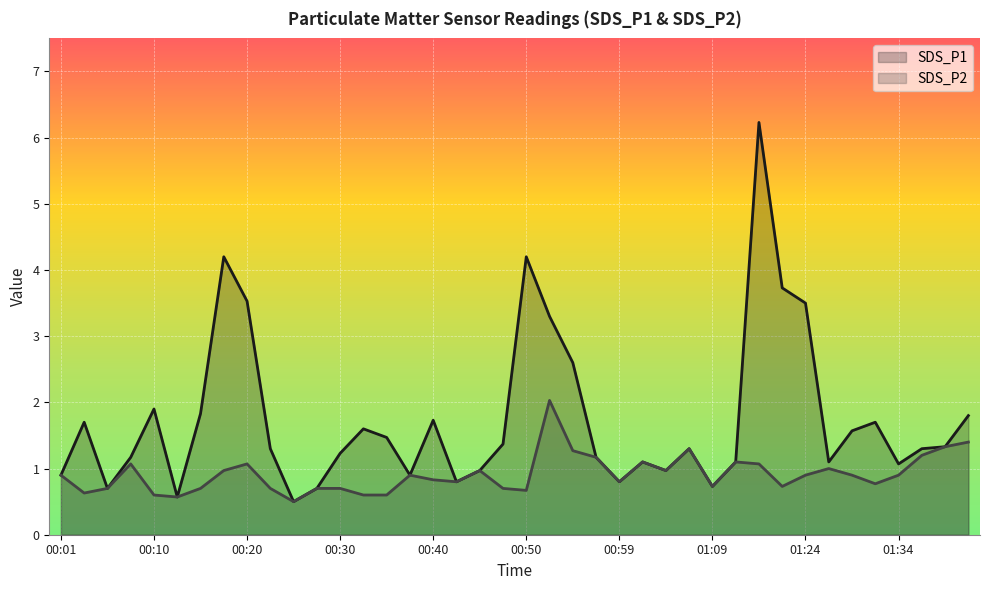

What is the label of the 2nd point from the left?

00:03